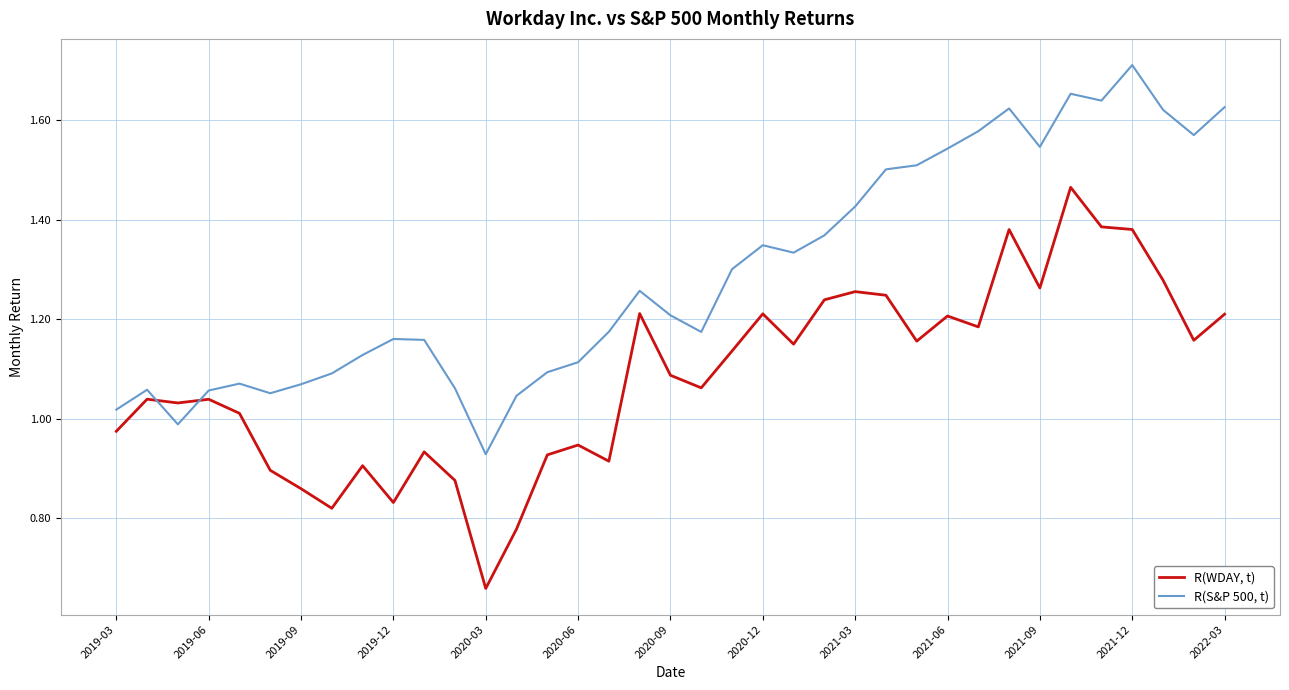

List the series in order of their overall mean, lowest first.

R(WDAY, t), R(S&P 500, t)